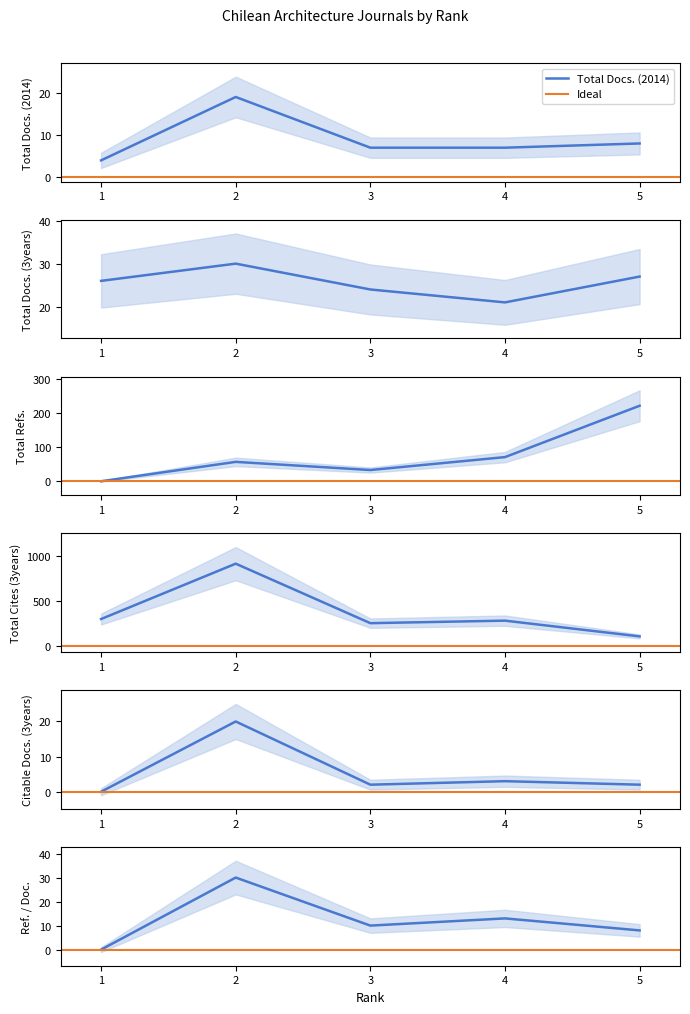

What is the maximum value for Total Cites (3years)?

915